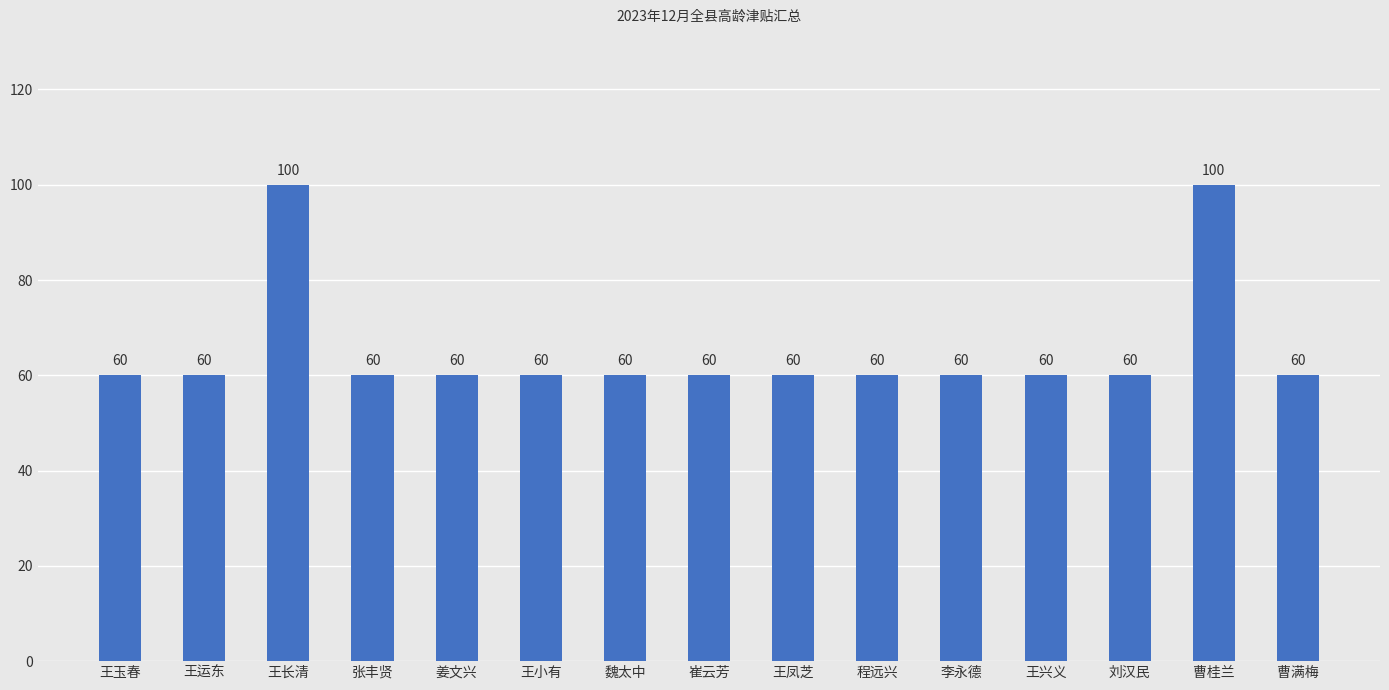

What is the value of the 13th bar from the left?

60